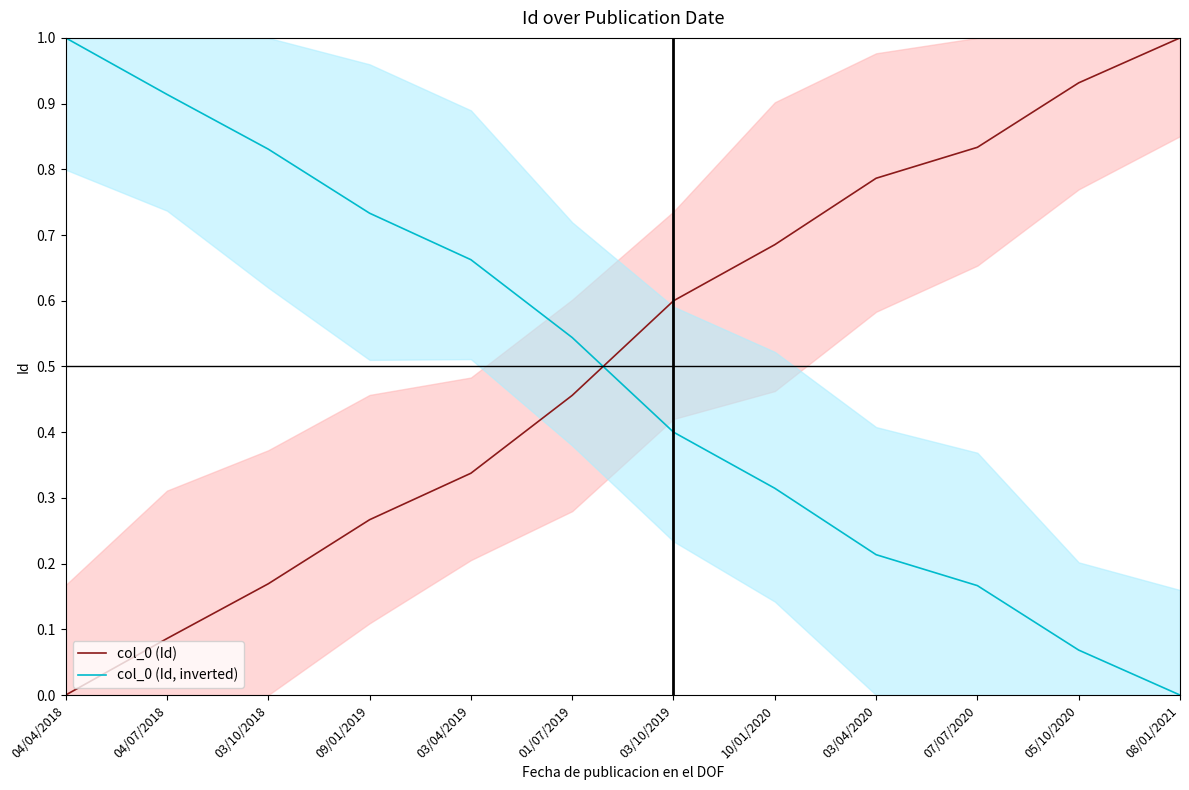

Which series ends up on top after the final intersection of col_0 (Id) and col_0 (Id, inverted)?

col_0 (Id)